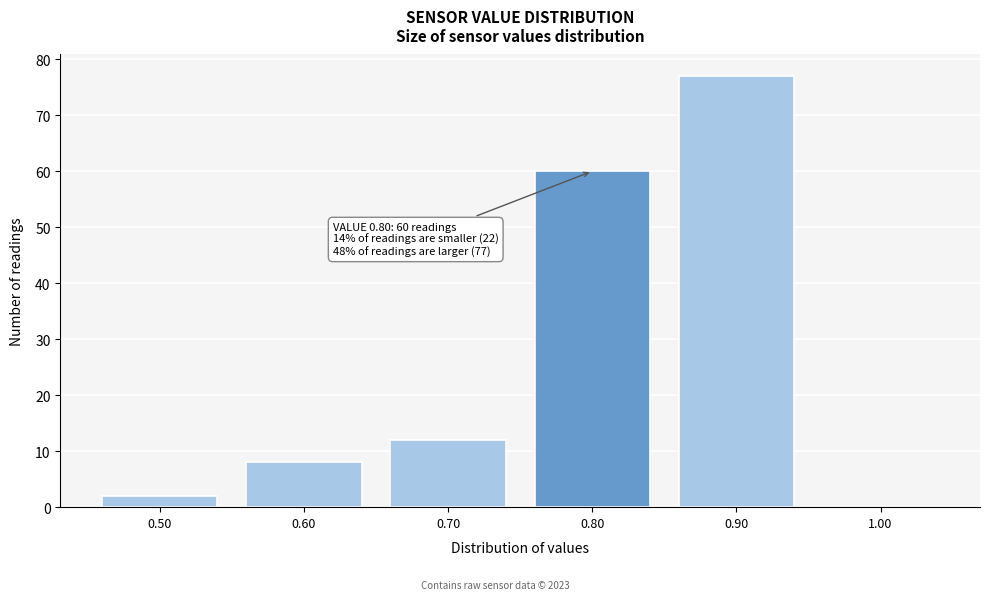

Which range on the x-axis has the tallest bar?

0.85 to 0.95